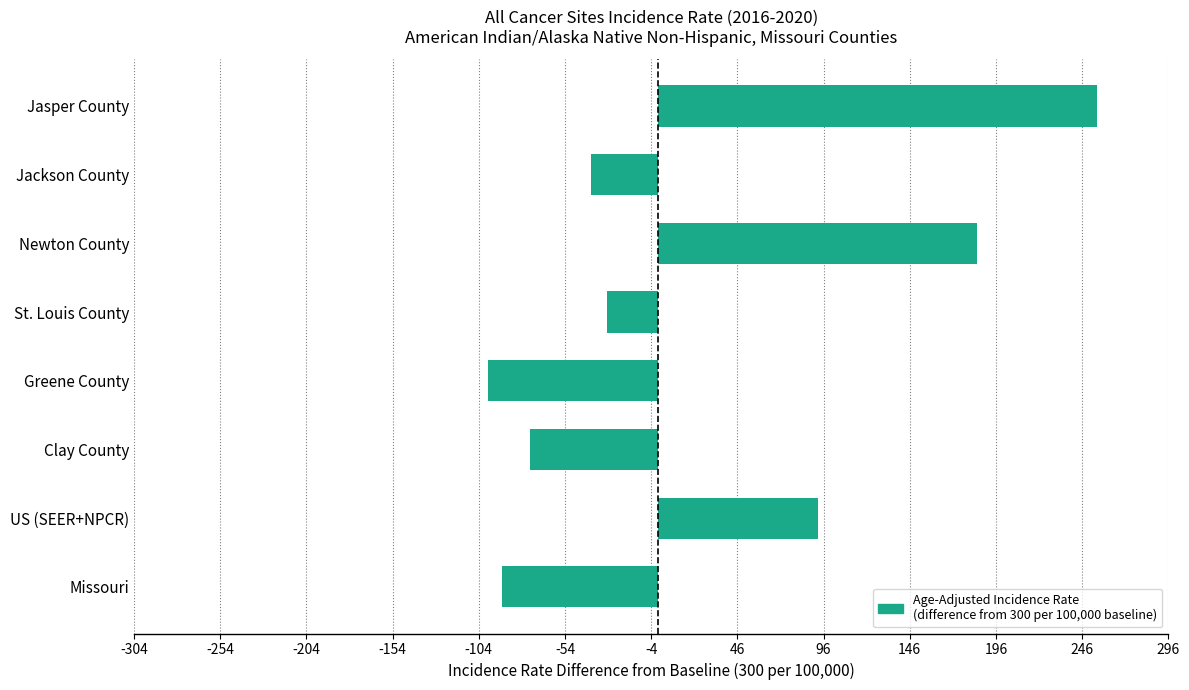

Does the chart contain any negative values?

Yes